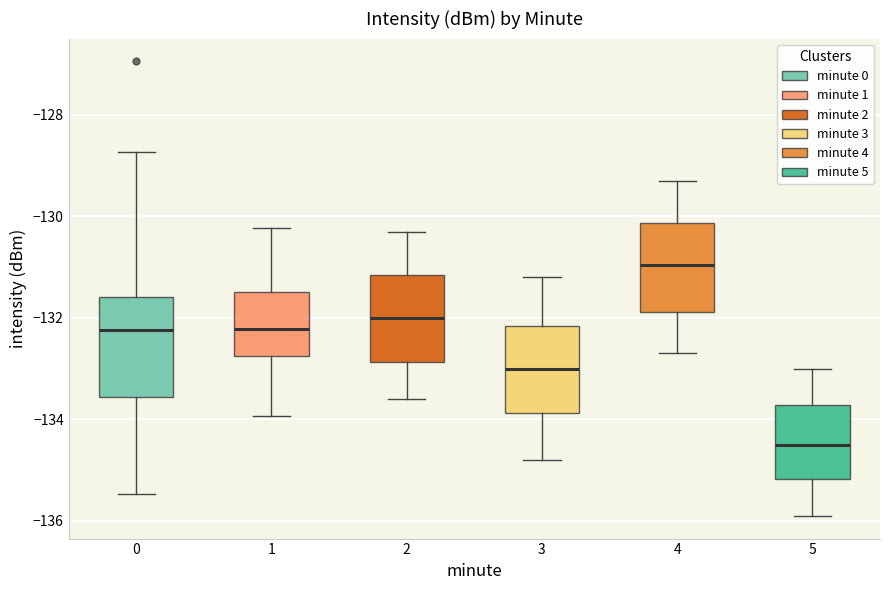

Which box's median line is the highest?

4